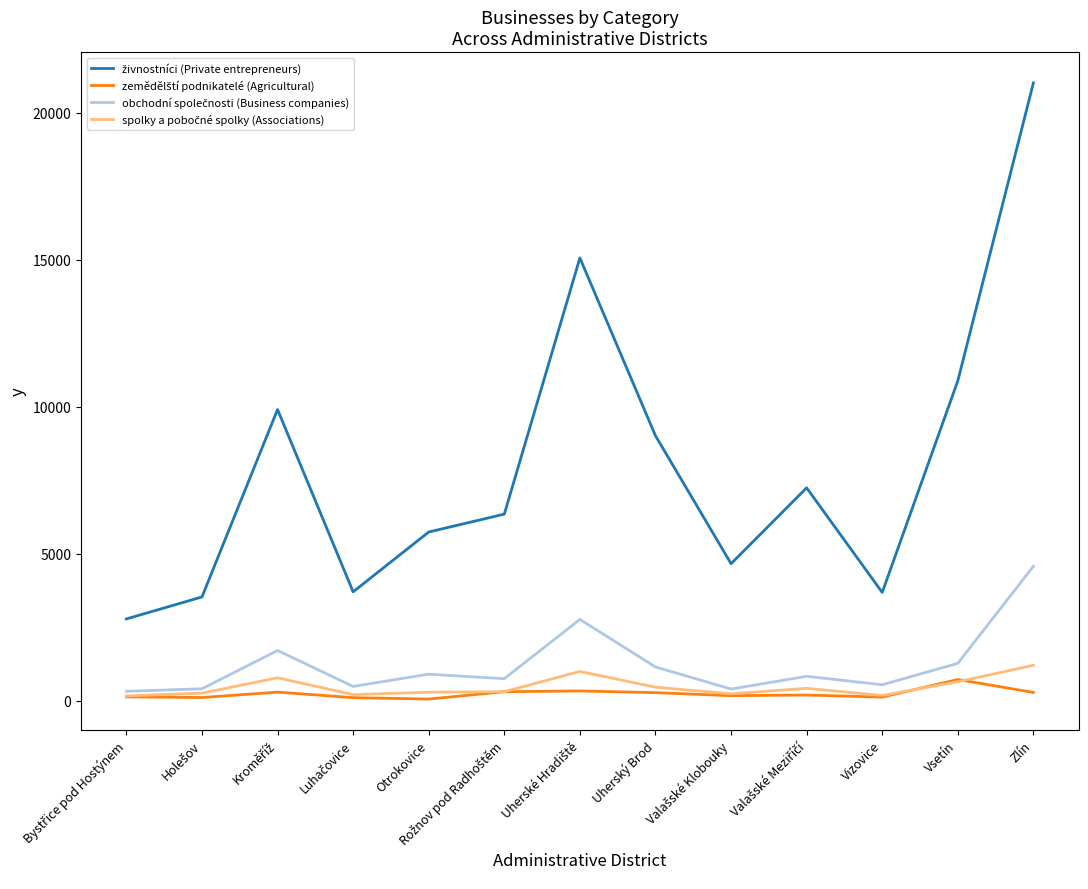

Which label corresponds to the largest value in the chart?

Zlín